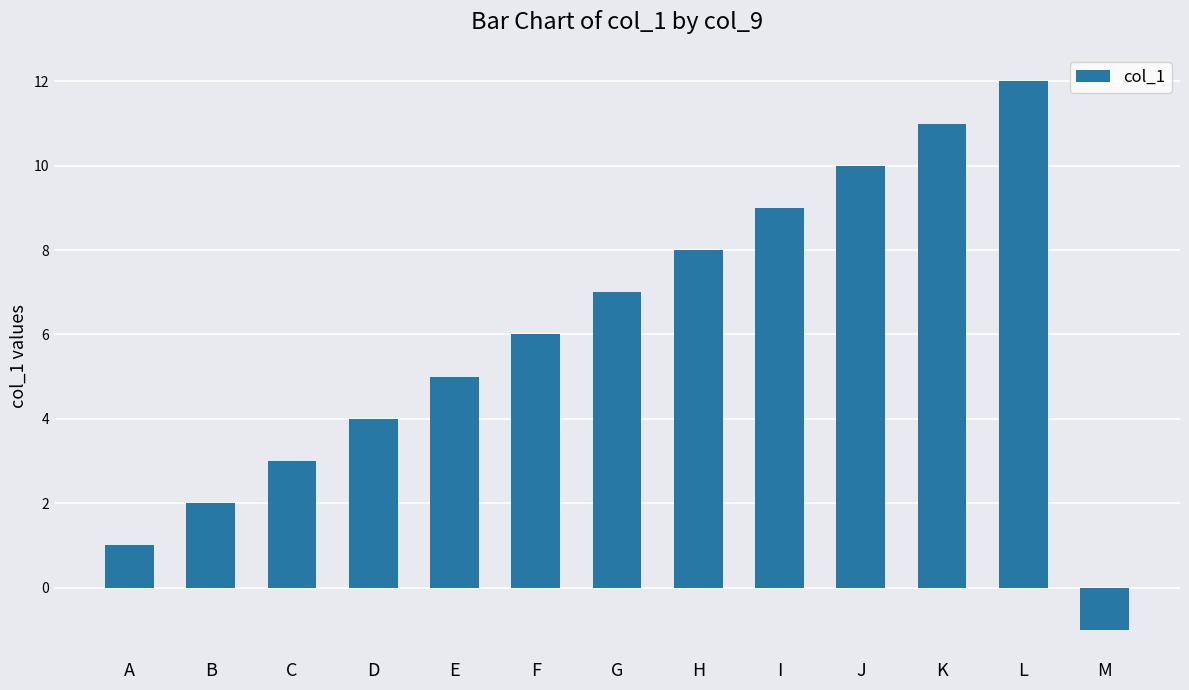

How many bars are there in total?

13